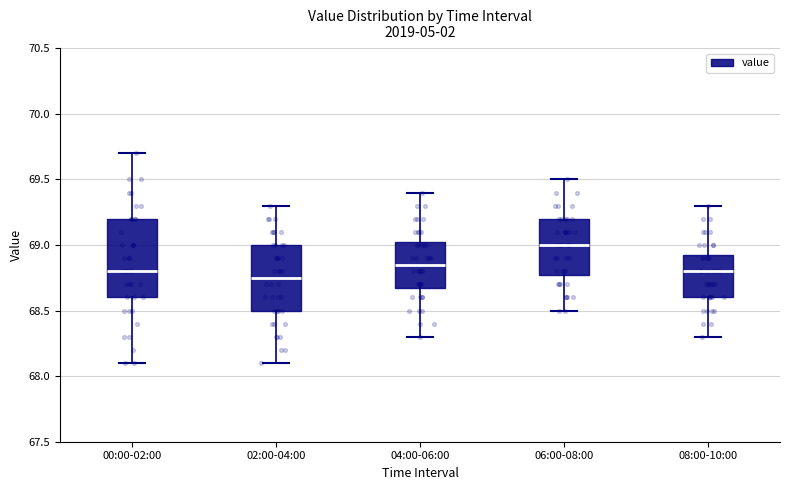

Where is the upper edge of the box for 08:00-10:00 on the y-axis? The values are not printed on the chart, so give them approximately, as read against the axis.

68.95